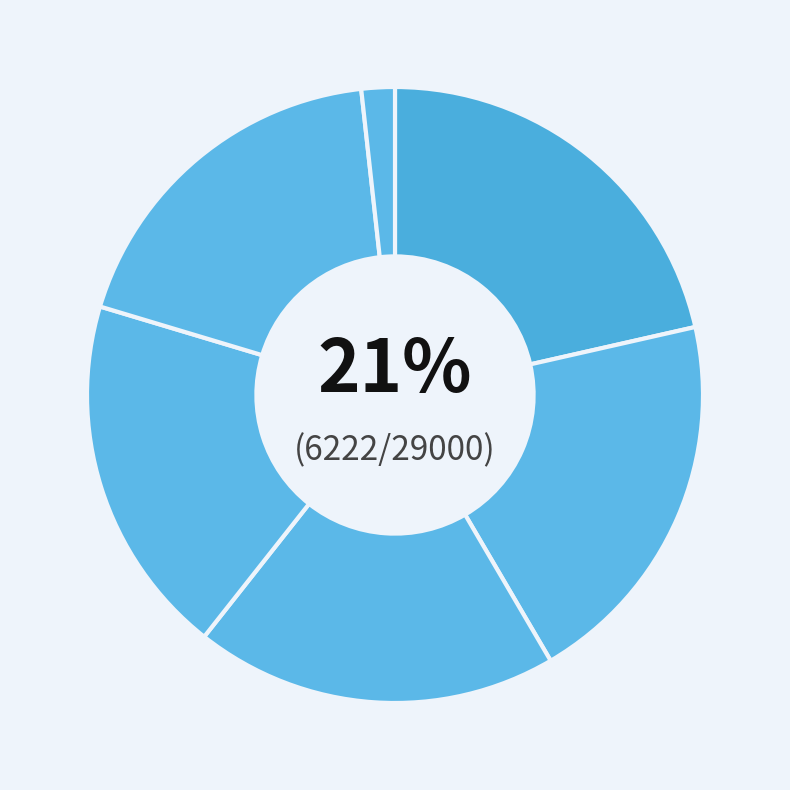

How many slices are in this pie chart?

6